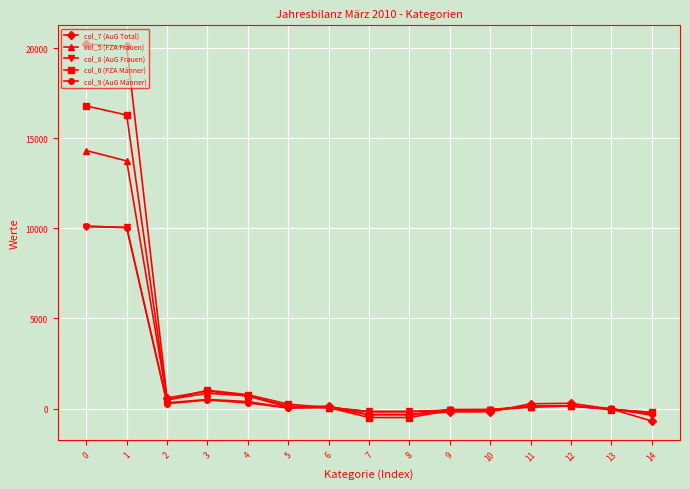

What is the sum of all col_6 (FZA Männer) values?

34391